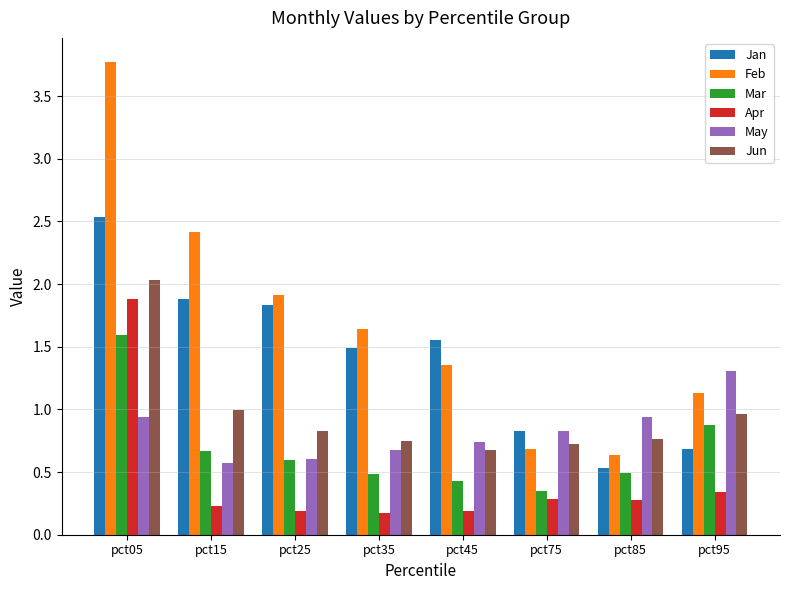

Between pct25 and pct45, which series saw the biggest shift?

Feb